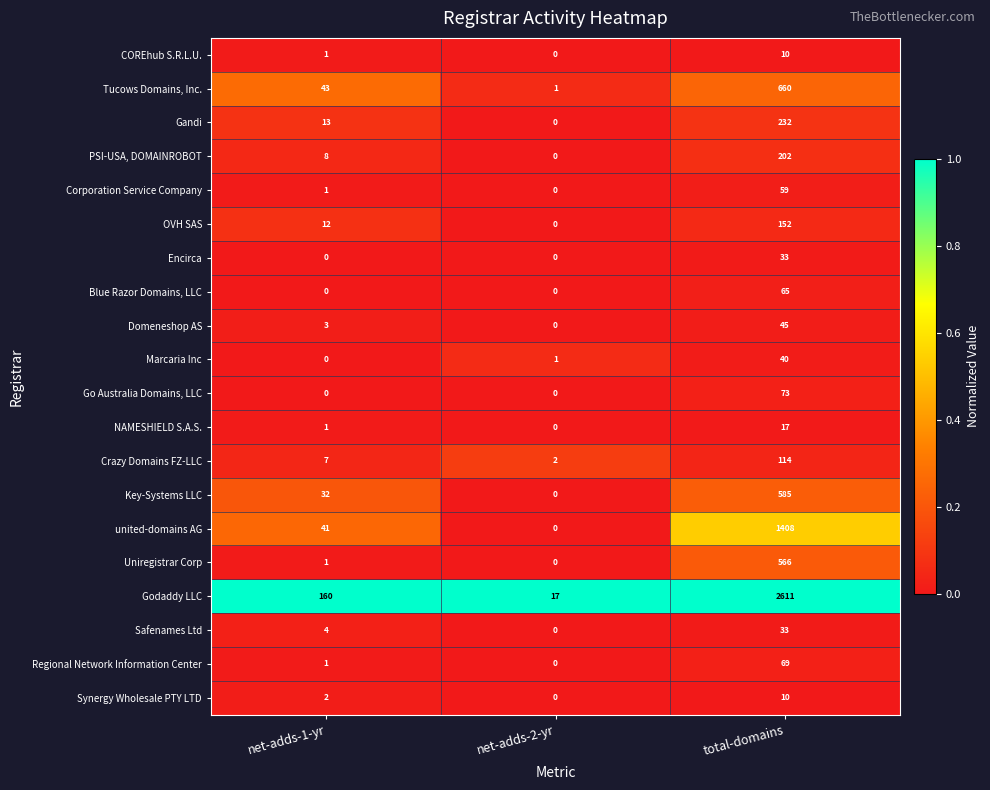

What is the spread (max minus min) of values at net-adds-1-yr?

160